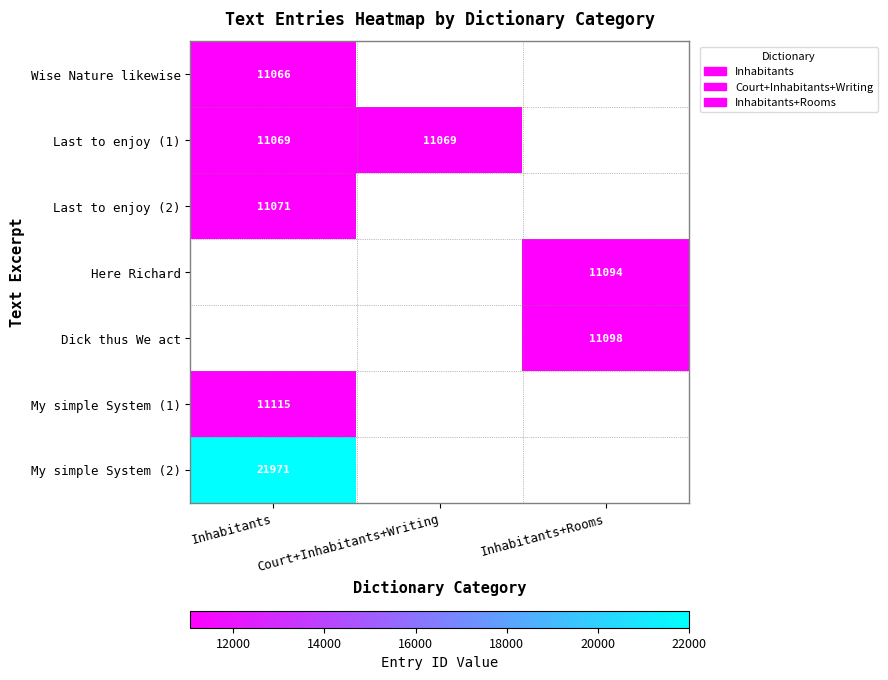

Is the value of Wise Nature likewise at Inhabitants greater than the value of Last to enjoy (2) at Inhabitants?

No